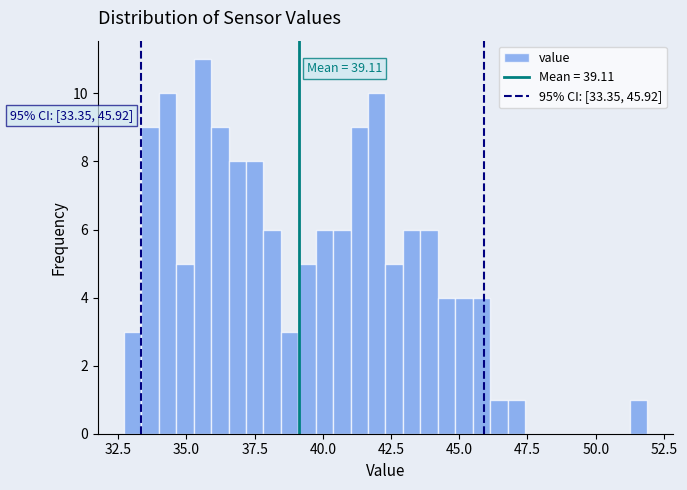

Around what value on the x-axis is the tallest bar? Give the approximate position of its centre, as read against the axis.

35.5